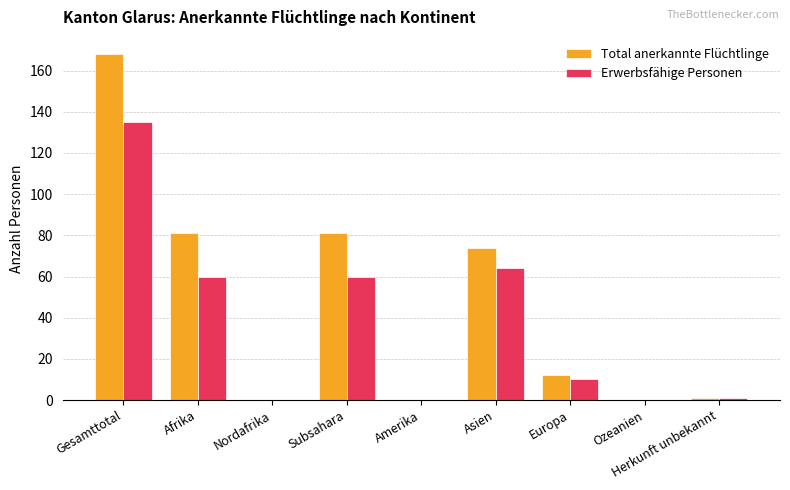

True or false: Erwerbsfähige Personen has a value of 135 at Gesamttotal.

True